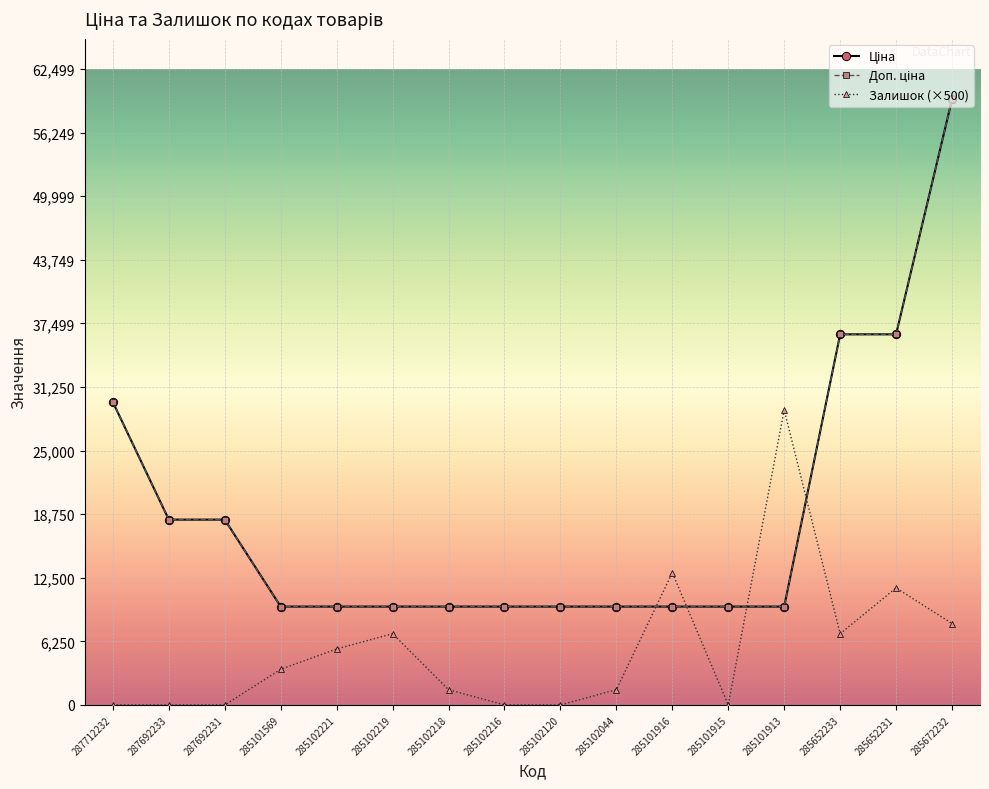

Which series has the largest total across all categories?

Ціна